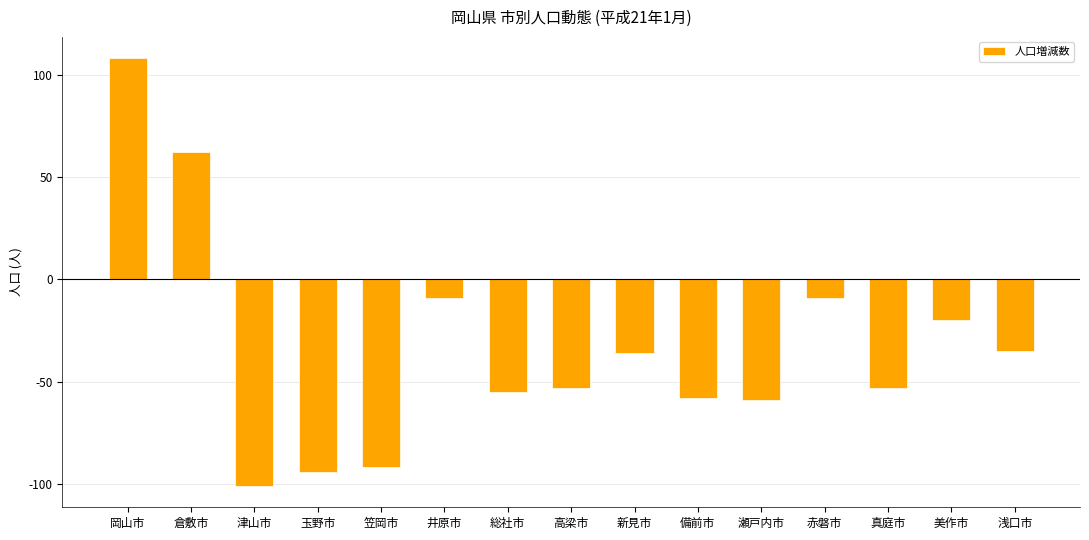

What is the difference between the second highest and second lowest values?

156